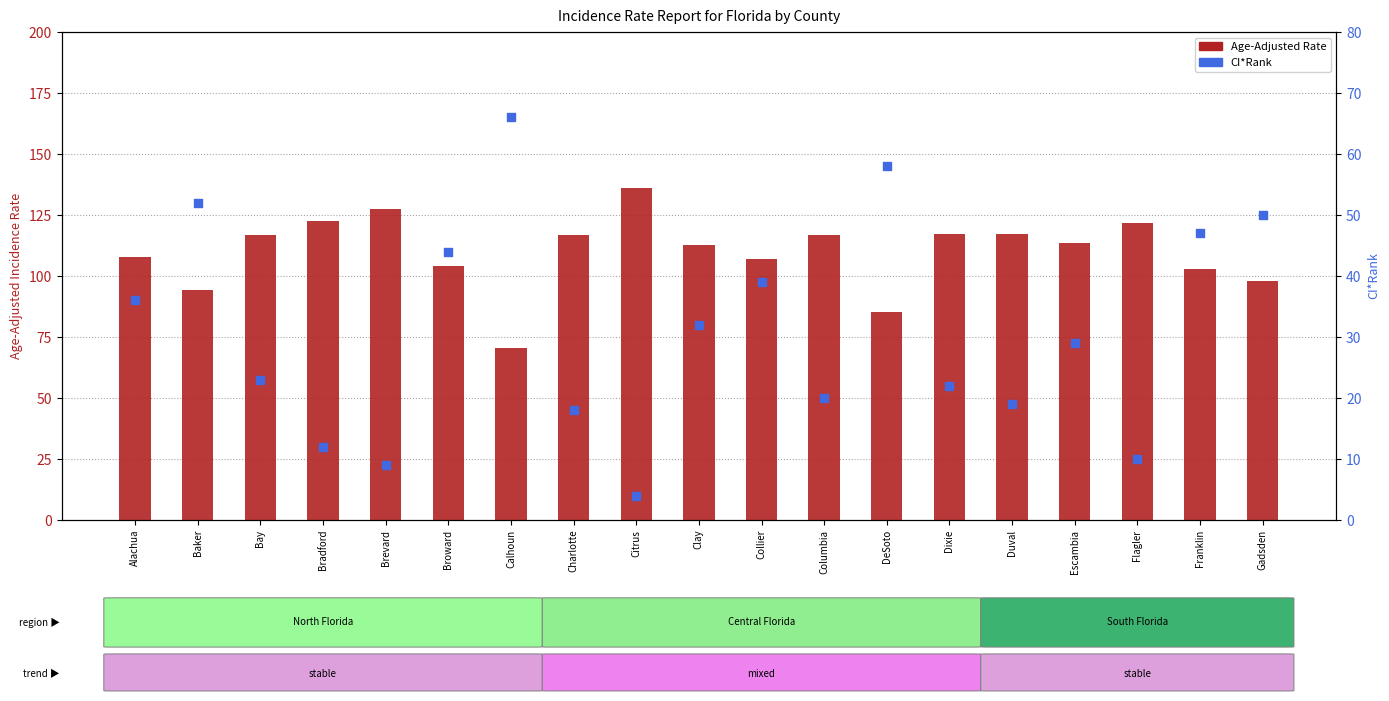

Which series has the largest Y range (max minus min)?

Age-Adjusted Rate